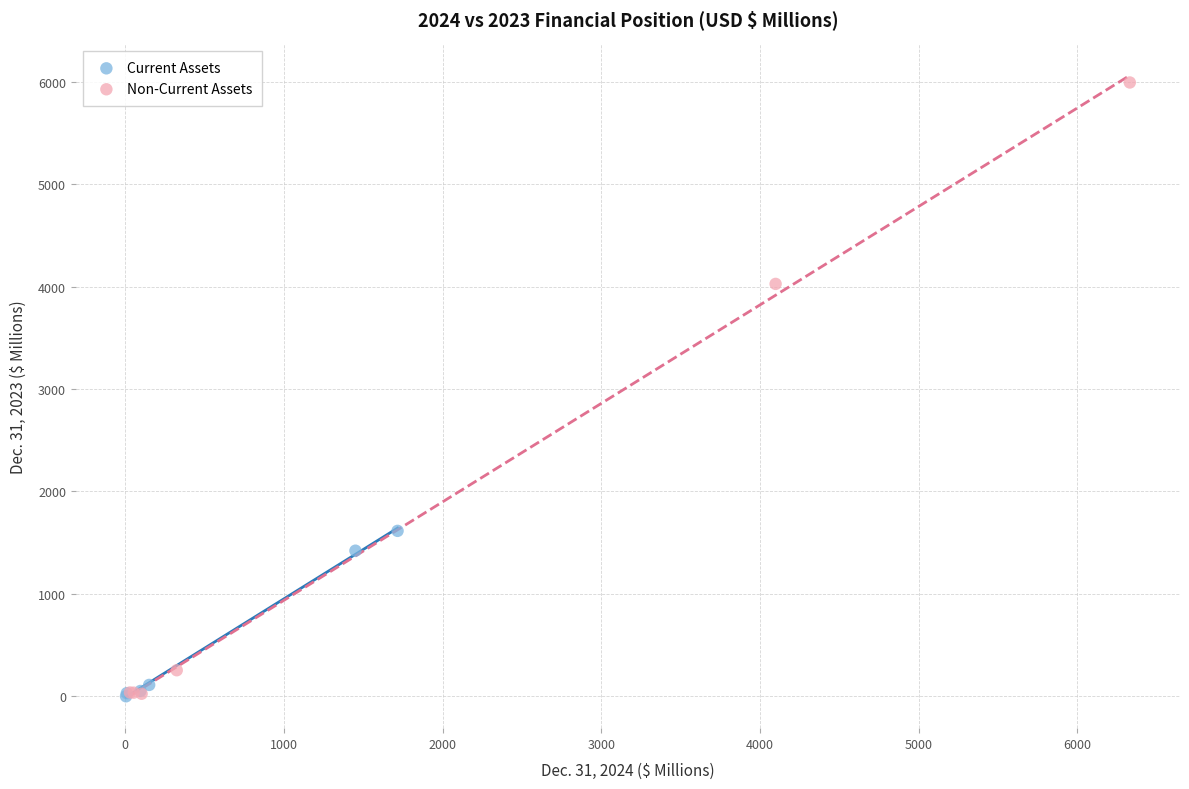

What are all the series names shown in the legend?

Current Assets, Non-Current Assets